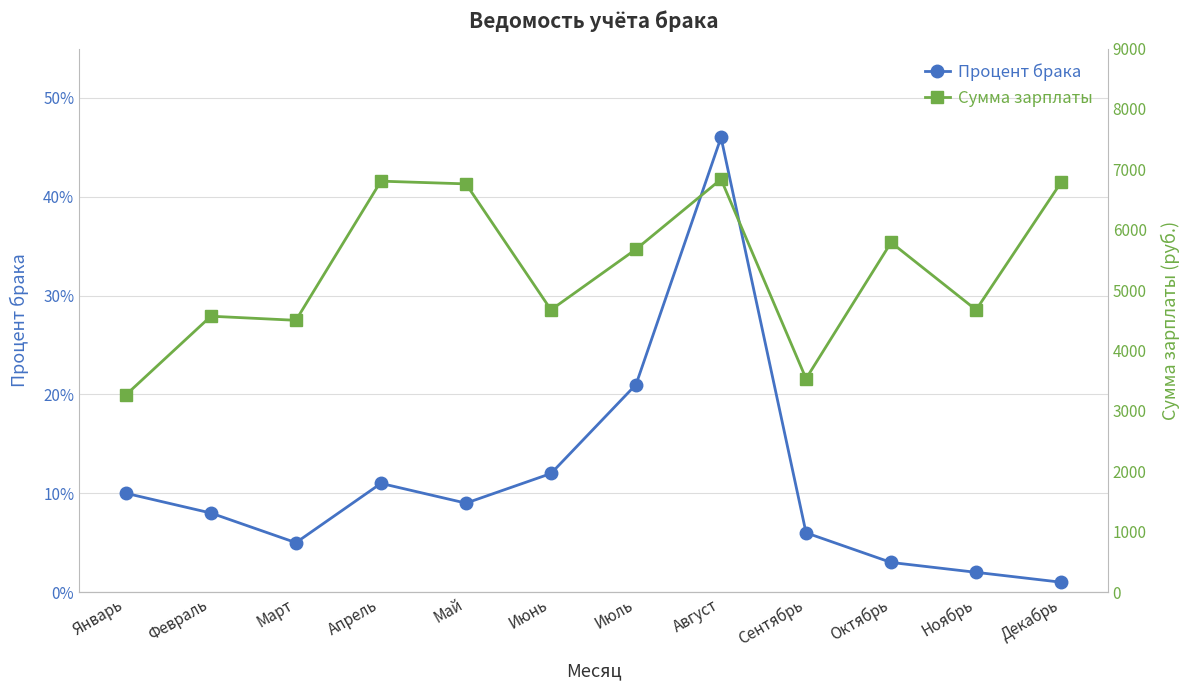

Reading left to right, list all the values displayed in this chart.

Процент брака: 0.1	0.1	0.1	0.1	0.1	0.1	0.2	0.5	0.1	0.0	0.0	0.0
Сумма зарплаты: 3265.0	4568.0	4500.0	6804.0	6759.0	4673.0	5677.0	6836.0	3534.0	5789.0	4673.0	6785.0